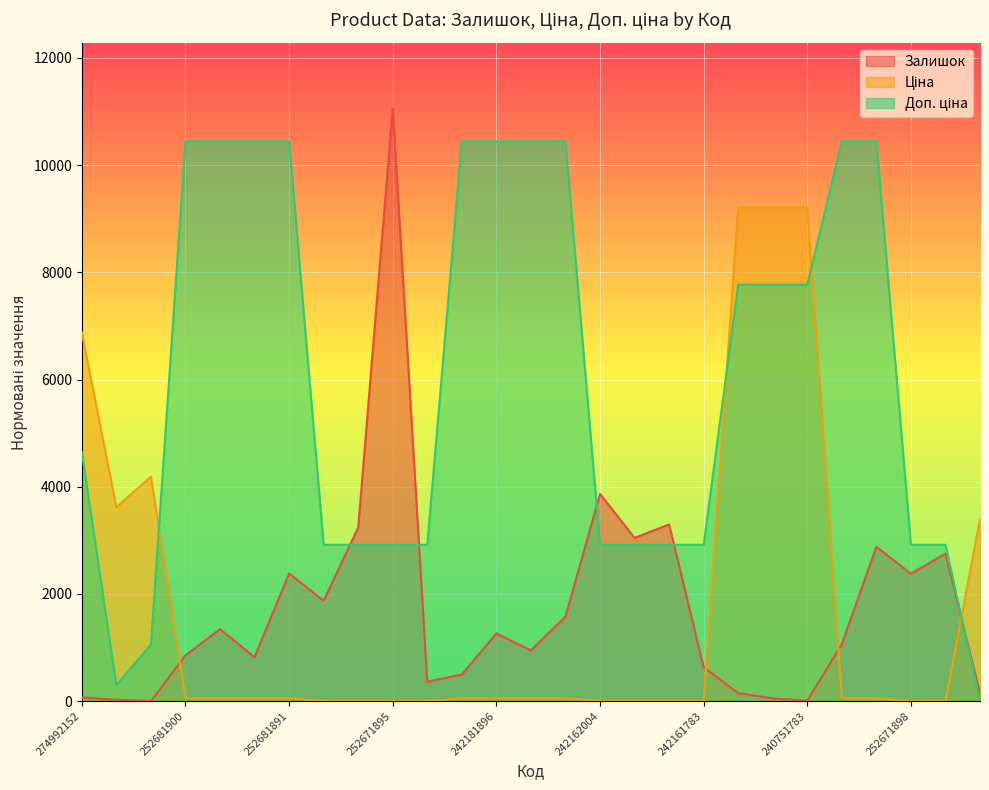

Which series has the widest spread of values?

Залишок